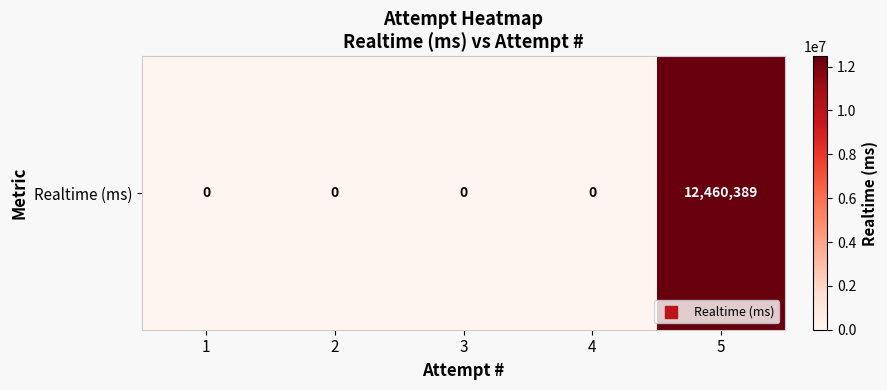

The value at 1 is 0. True or false?

True